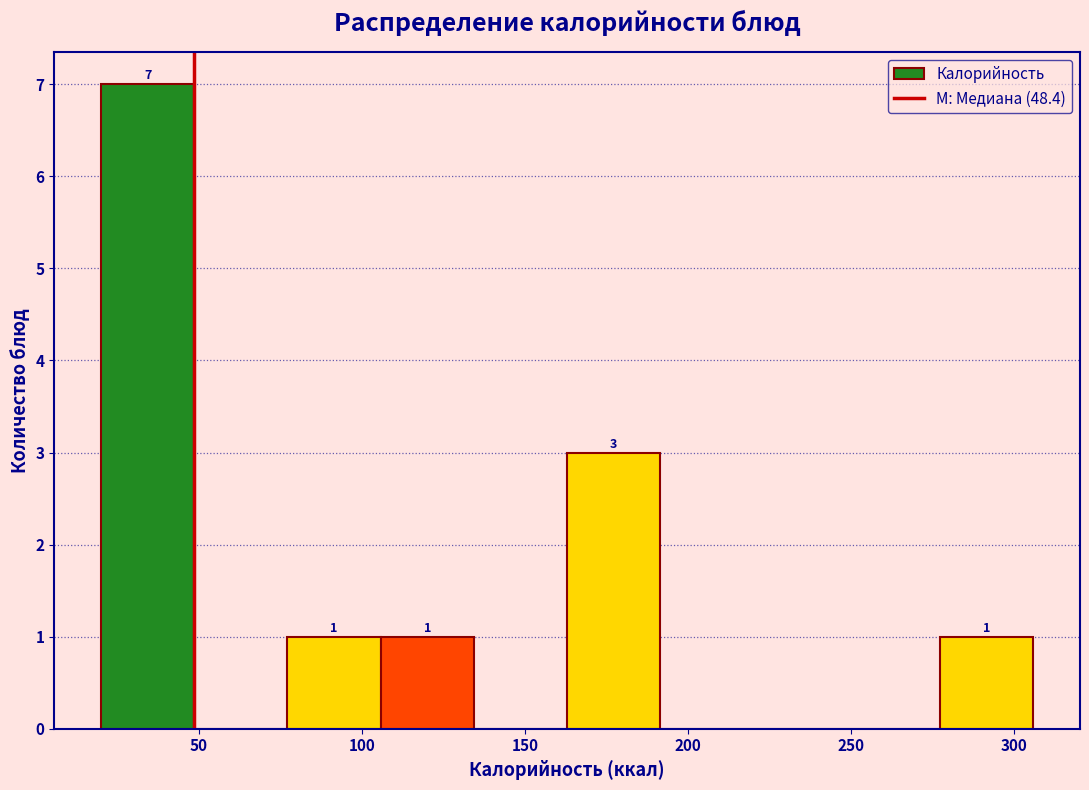

Over which range of the x-axis is the bar tallest?

20 to 50